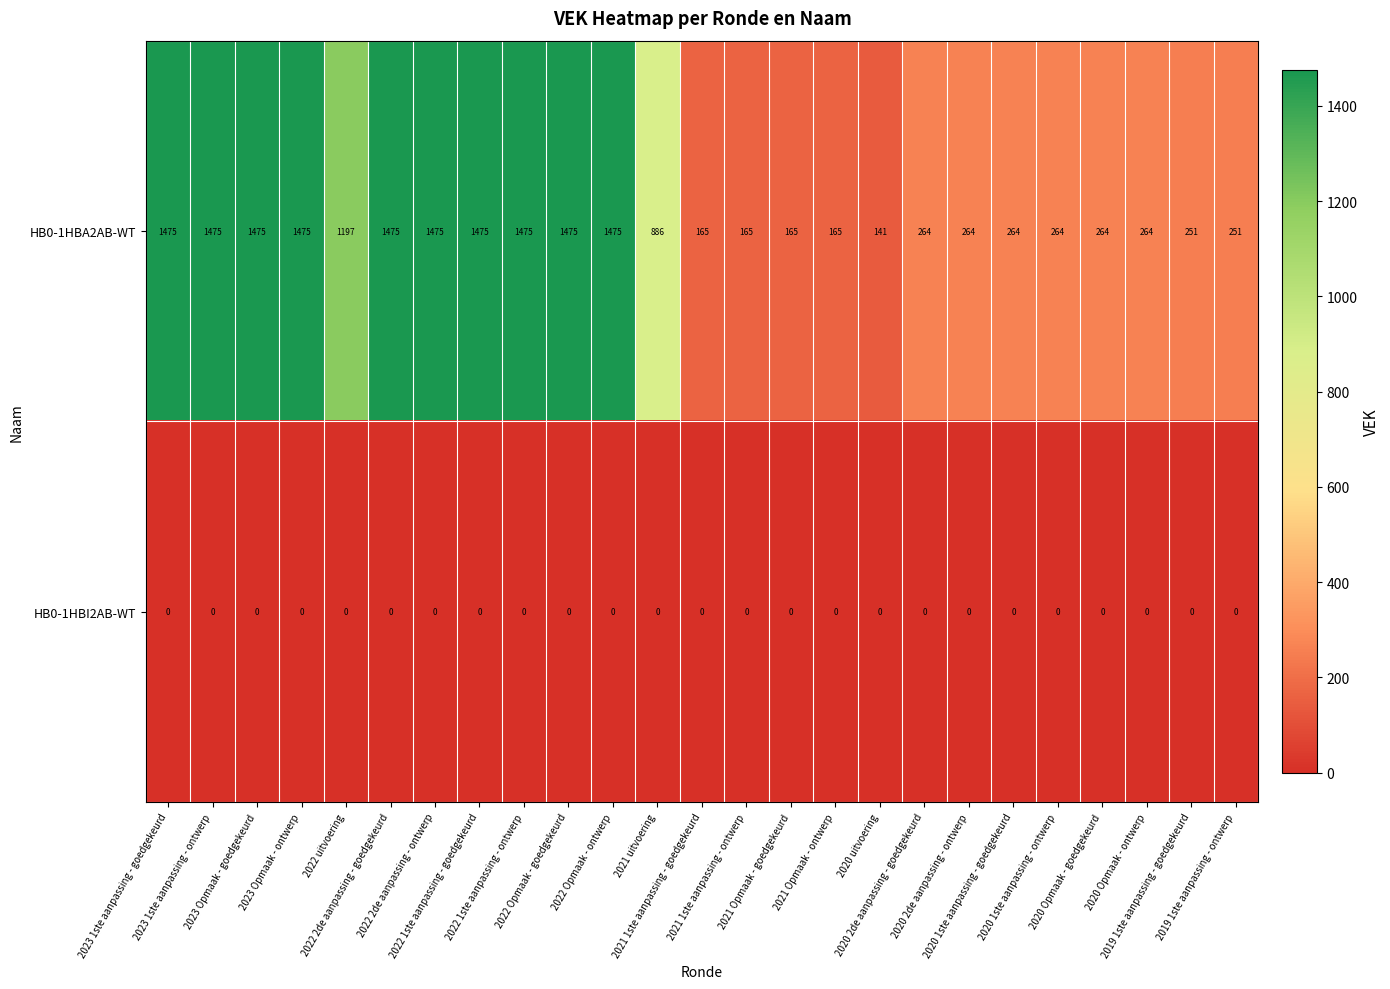

Rank the series by their average value, from lowest to highest.

HB0-1HBI2AB-WT, HB0-1HBA2AB-WT